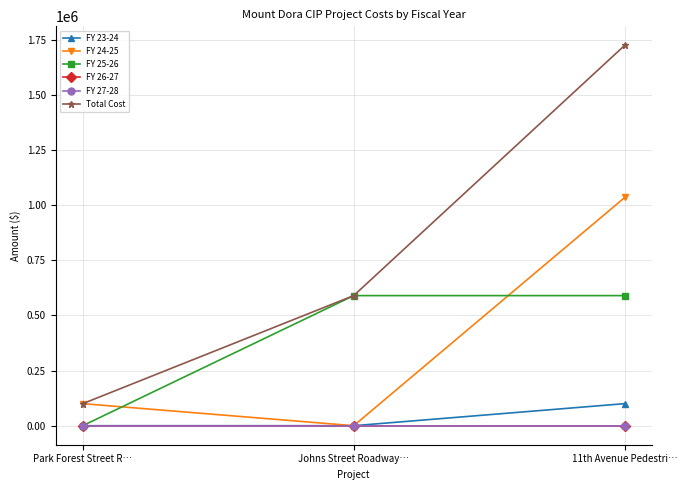

What is the difference between the second highest and minimum values in the FY 24-25 series?

100000